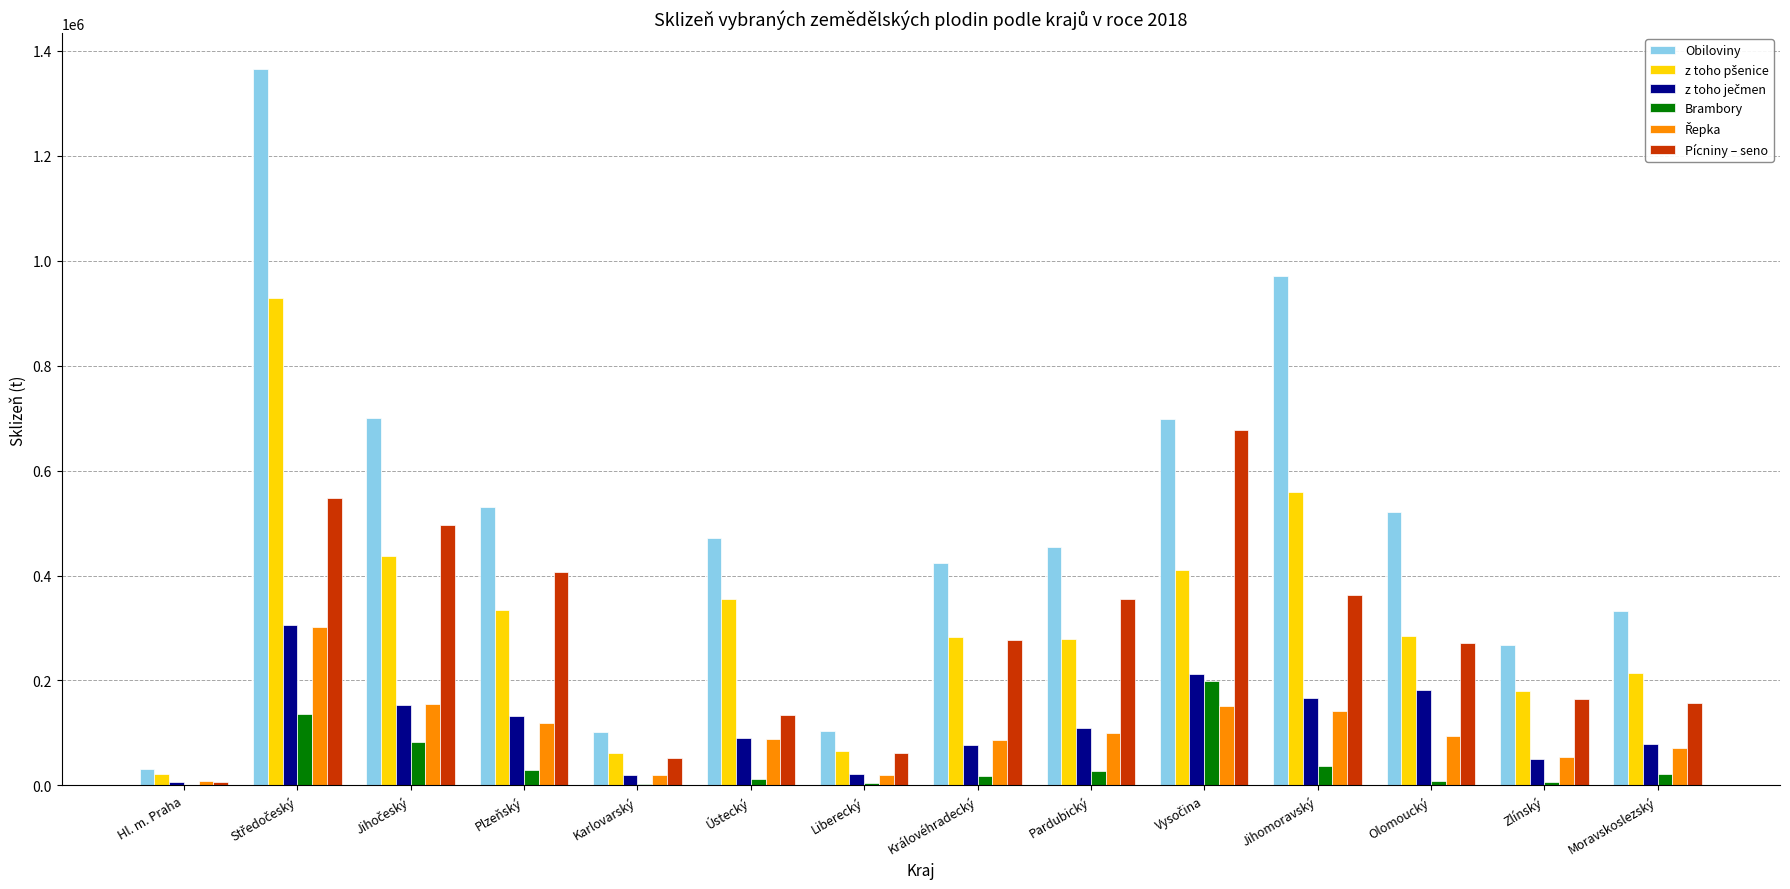

Which series changed the most between Plzeňský and Jihomoravský?

Obiloviny